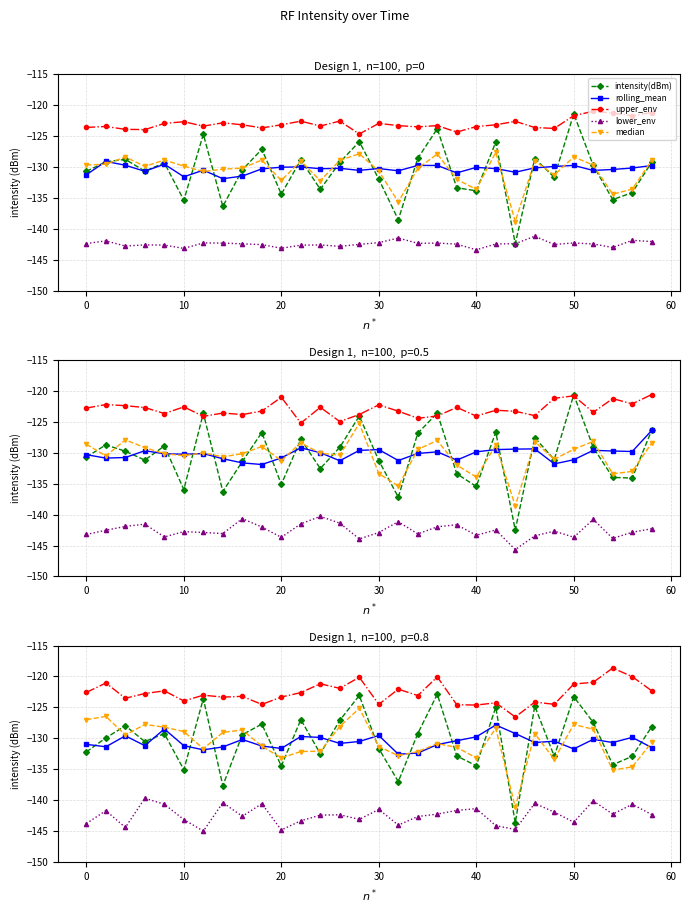

What are all the series names shown in the legend?

intensity(dBm), rolling_mean, upper_env, lower_env, median